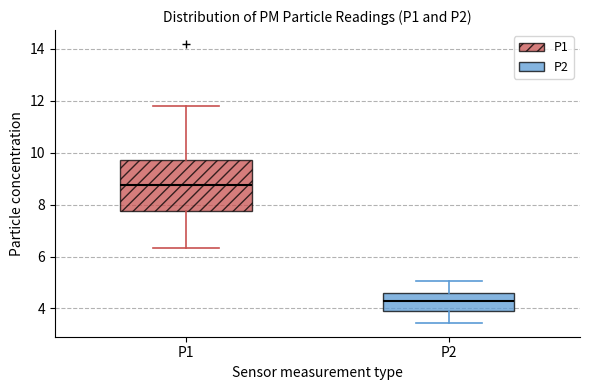

Comparing the boxes themselves (not the whiskers), which one is the tallest?

P1